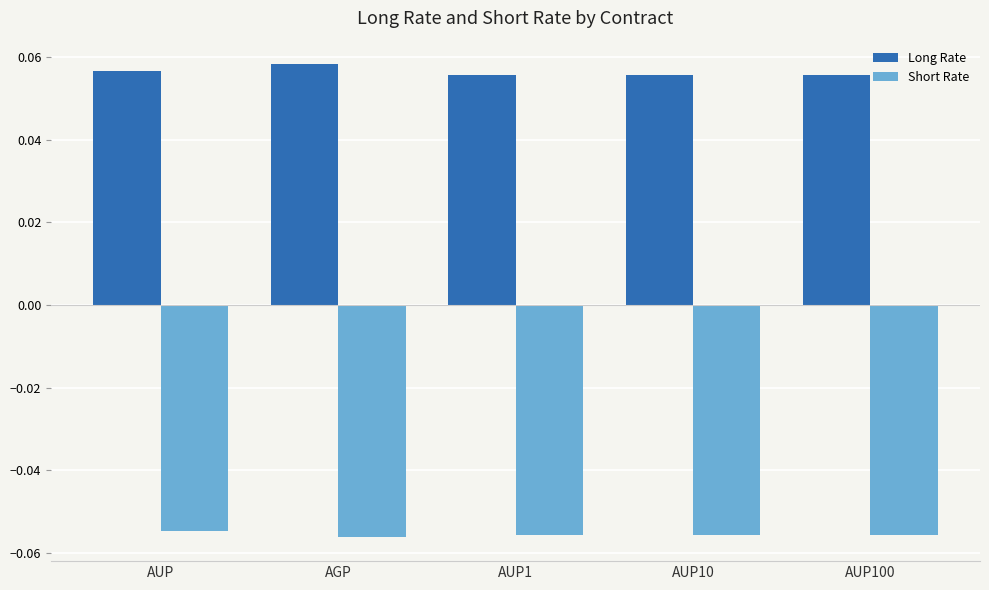

What position from the right is AUP10?

2